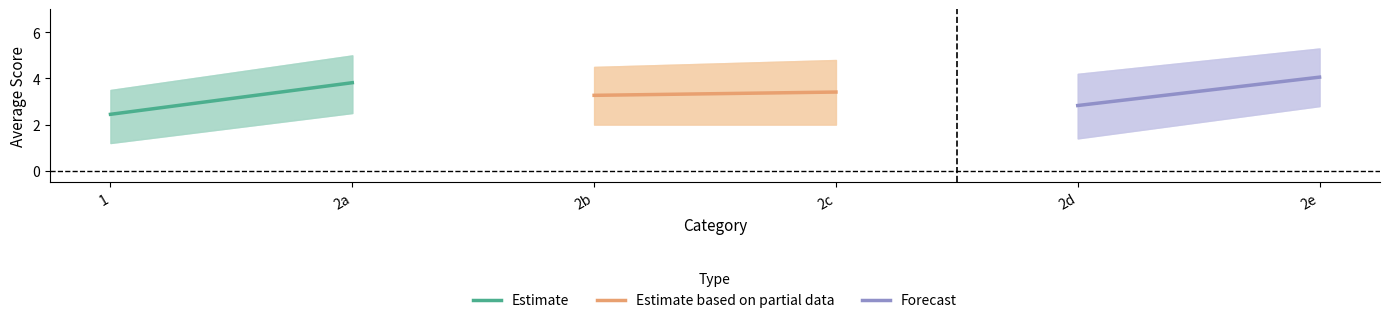

Between 1 and 2a, which series saw the biggest shift?

Estimate